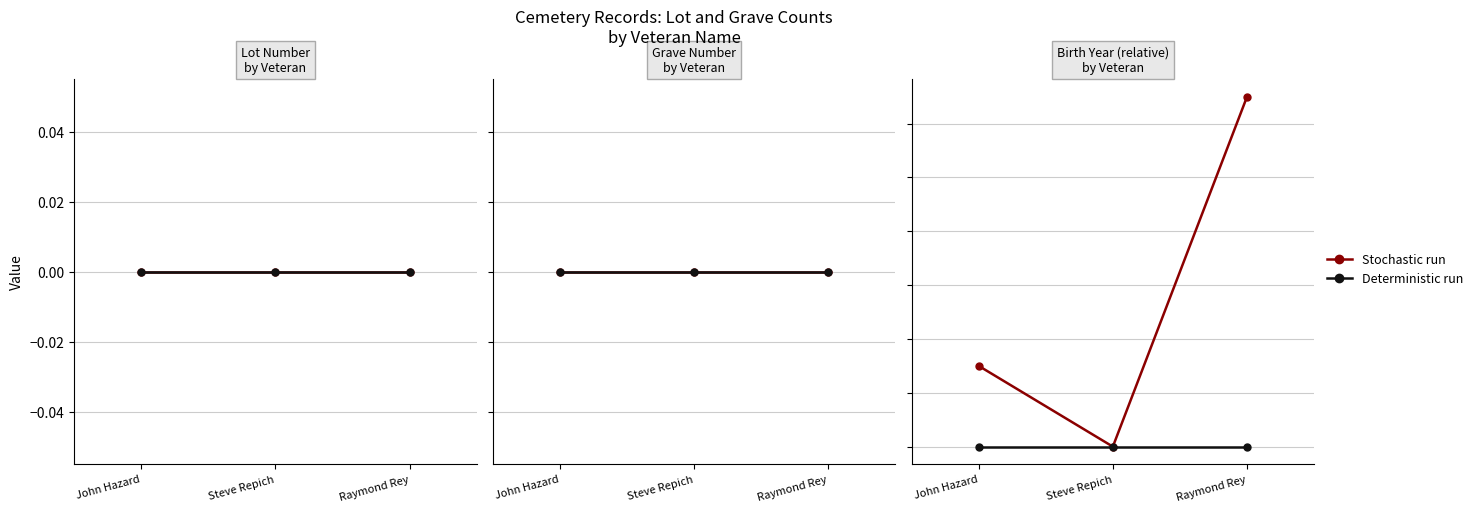

At which category is the sum across all series the highest?

Raymond Rey